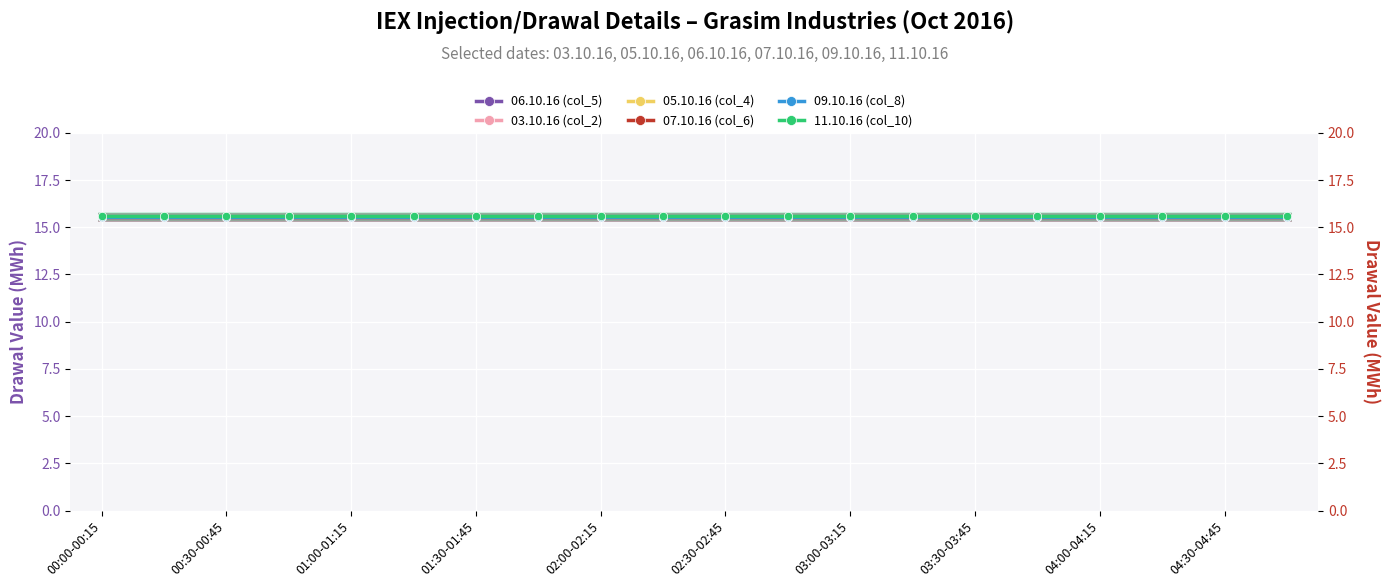

Which series has the widest spread of values?

06.10.16 (col_5)